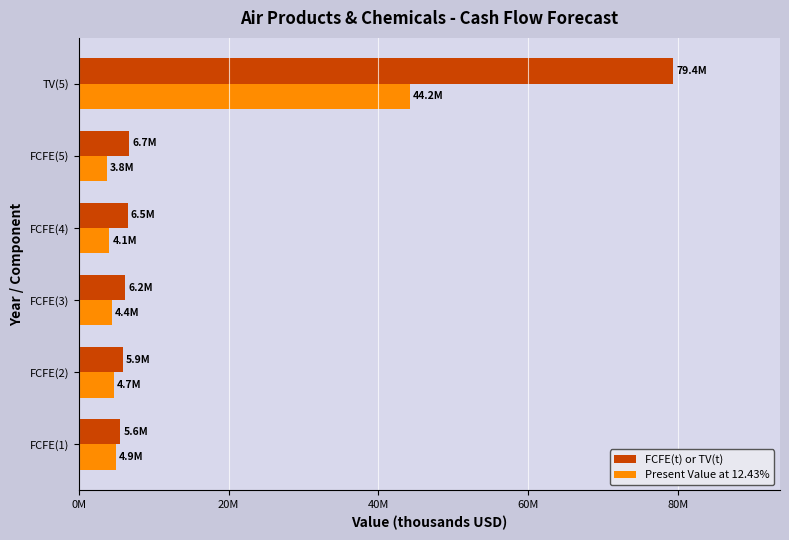

What position from the left is FCFE(1)?

1